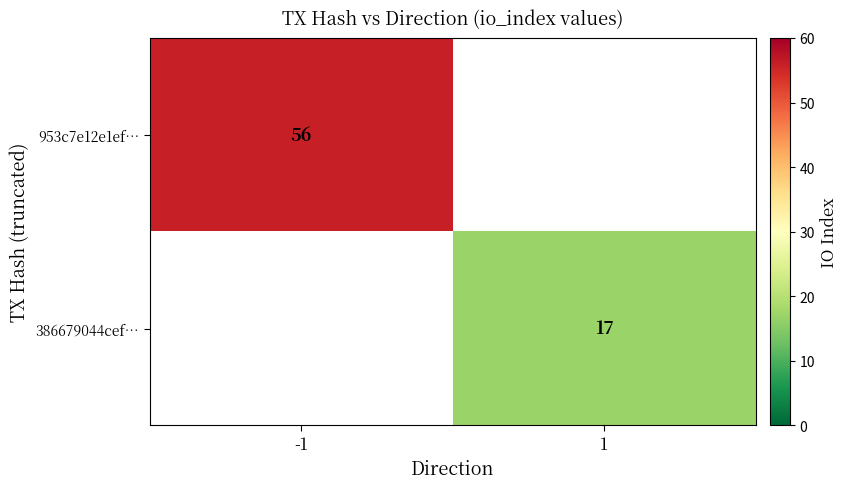

The 386679044cef… series shows 11 at 1. True or false?

False